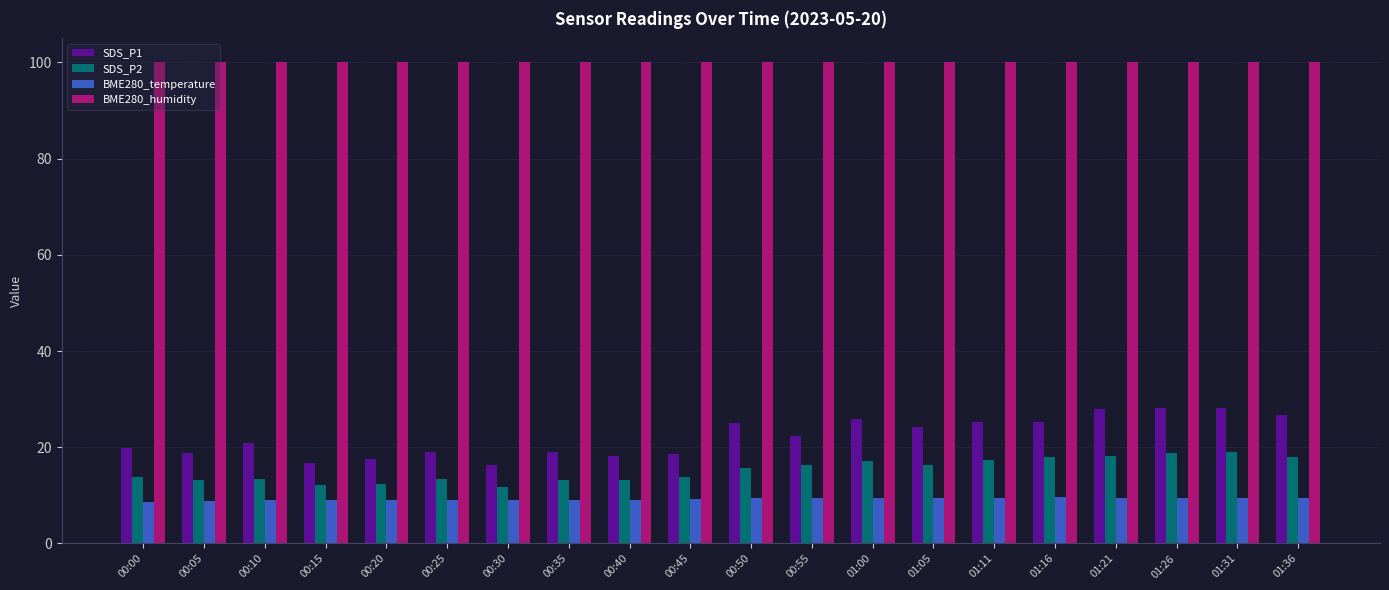

The SDS_P2 series shows 33.2 at 01:31. True or false?

False